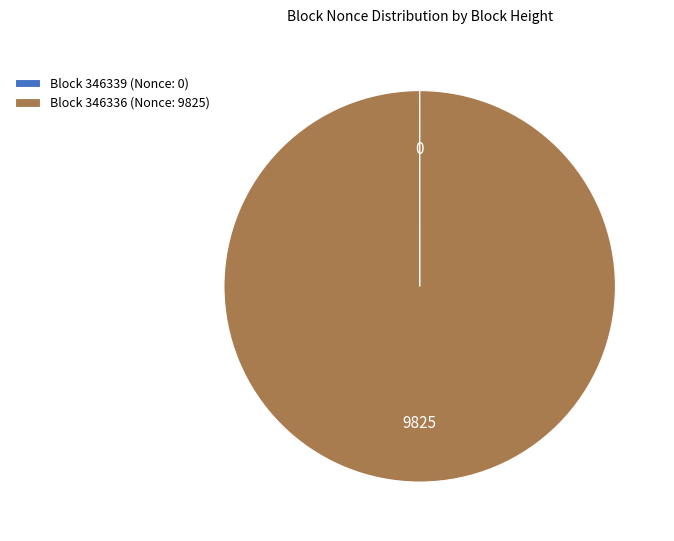

Is it true that Block 346336 (Nonce: 9825) is 100% of the pie?

True